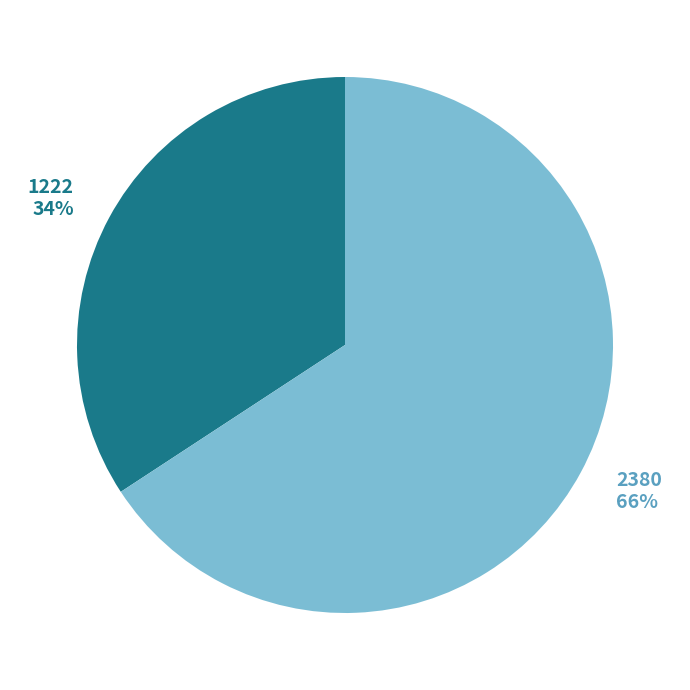

The 2380 slice represents 66% of the pie. True or false?

True